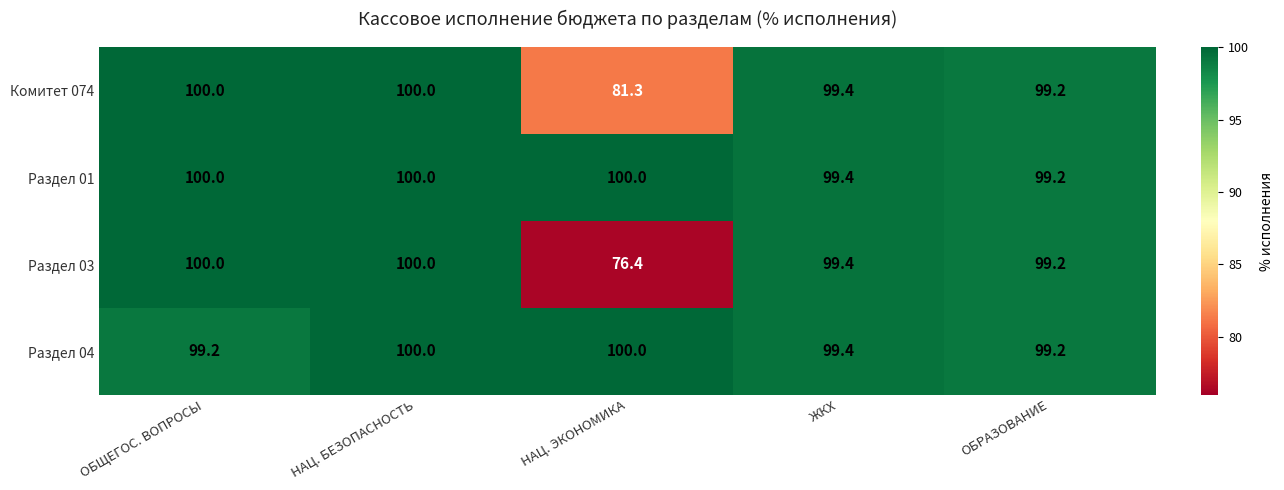

Between ОБЩЕГОС. ВОПРОСЫ and НАЦ. ЭКОНОМИКА, which series saw the biggest shift?

Раздел 03